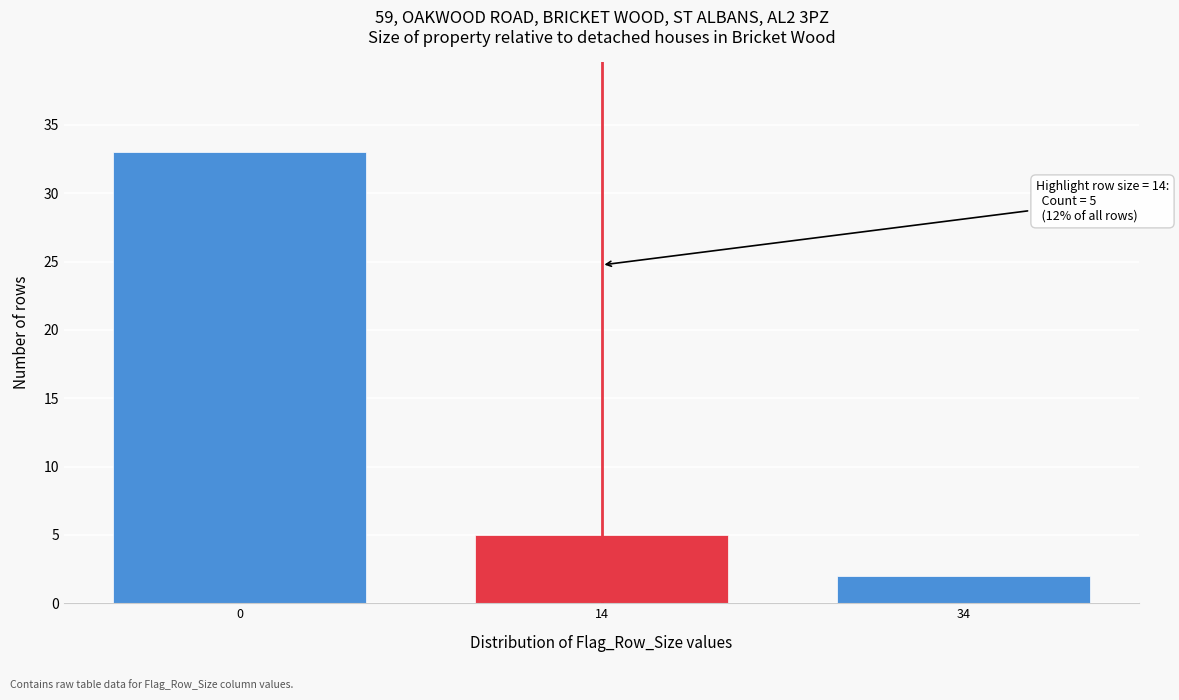

Reading left to right, transcribe all the data shown in this chart.

0=33	14=5	34=2